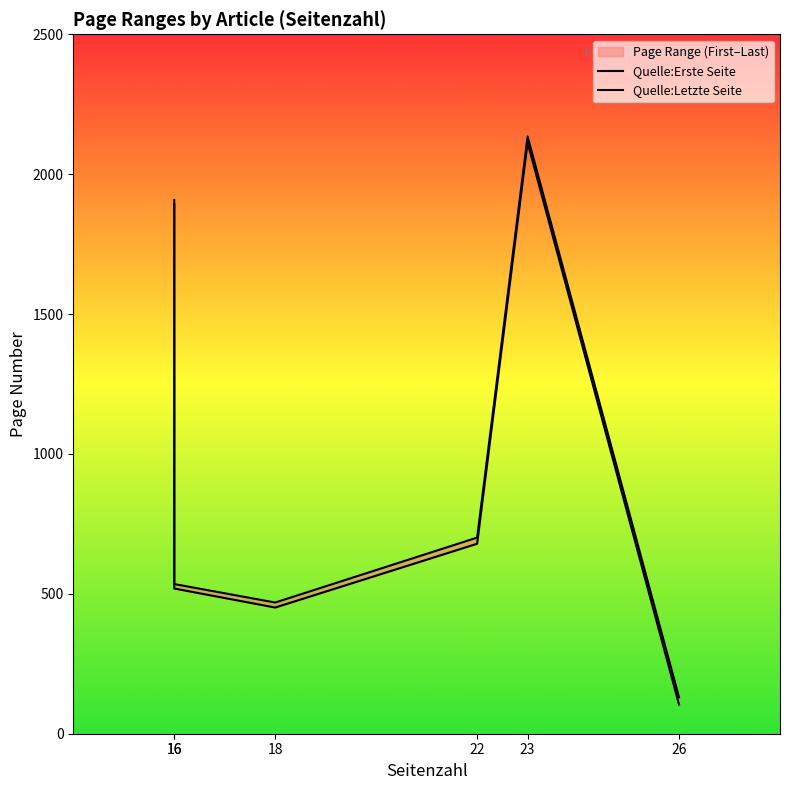

How many values in the Quelle:Erste Seite series are below 679?

3